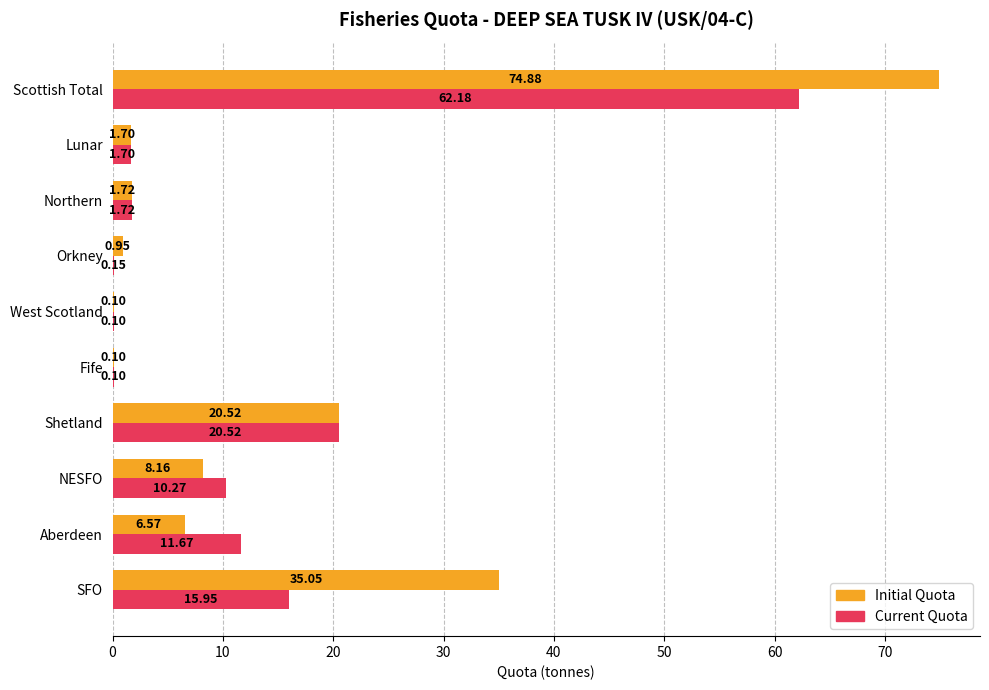

What is the sum of the Current Quota values at West Scotland and Shetland?

20.6